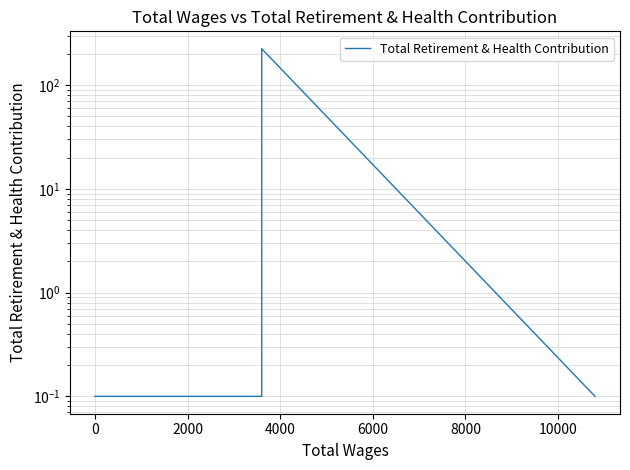

What is the smallest value displayed?

0.1